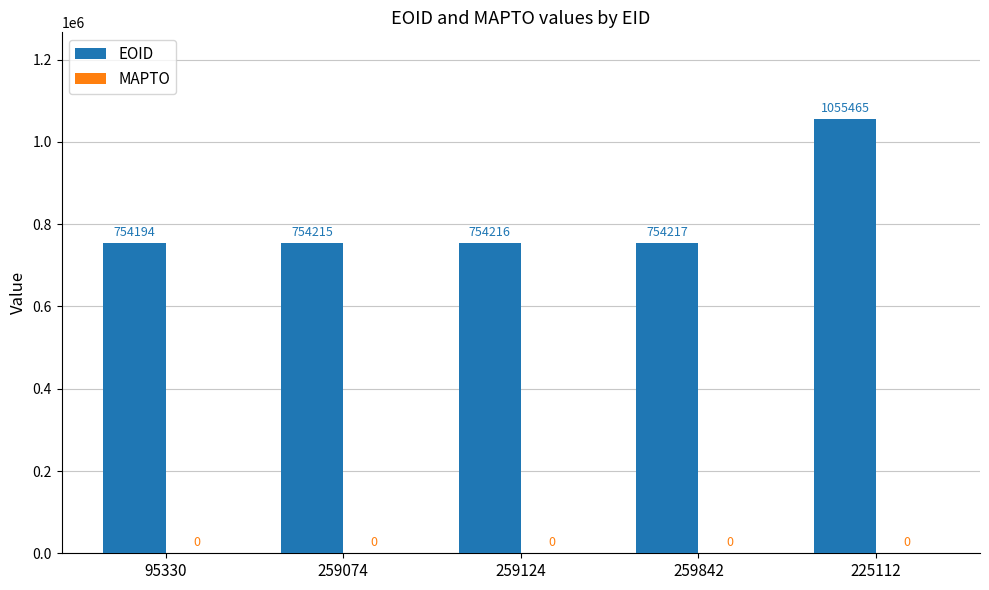

Are the bars grouped side by side (vs. stacked)?

No